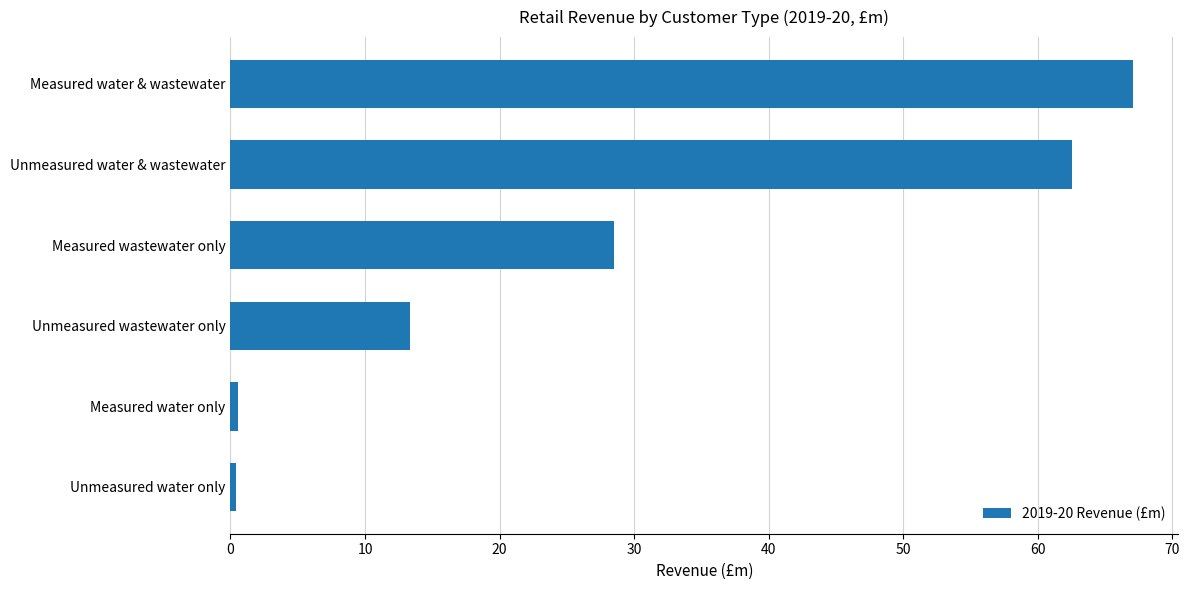

At which label is the value closest to 33?

Measured wastewater only